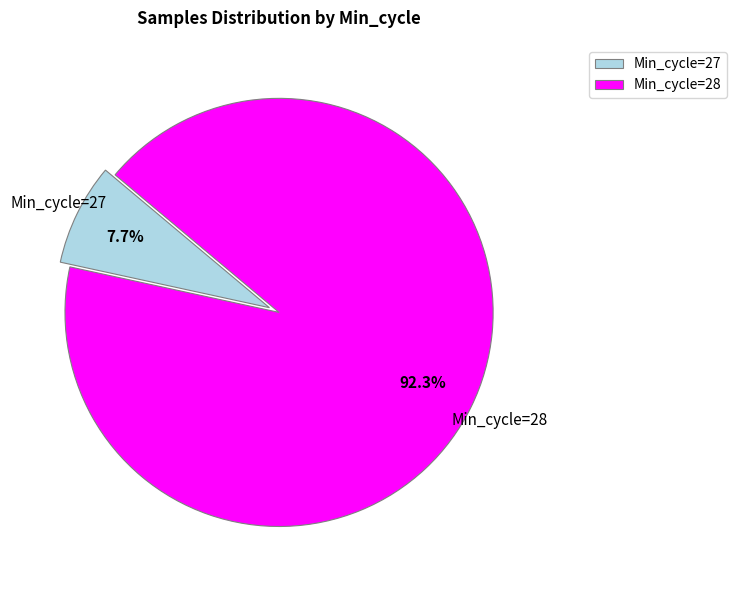

Between Min_cycle=28 and Min_cycle=27, which is larger?

Min_cycle=28